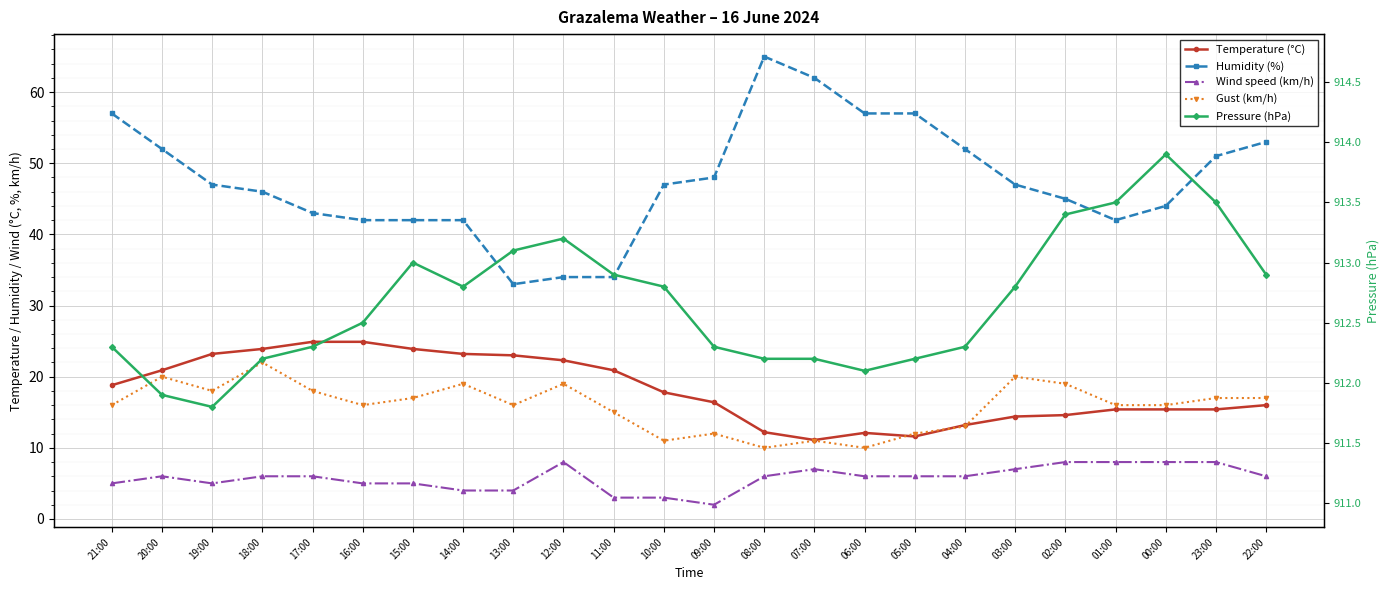

How many categories are shown in the chart?

24